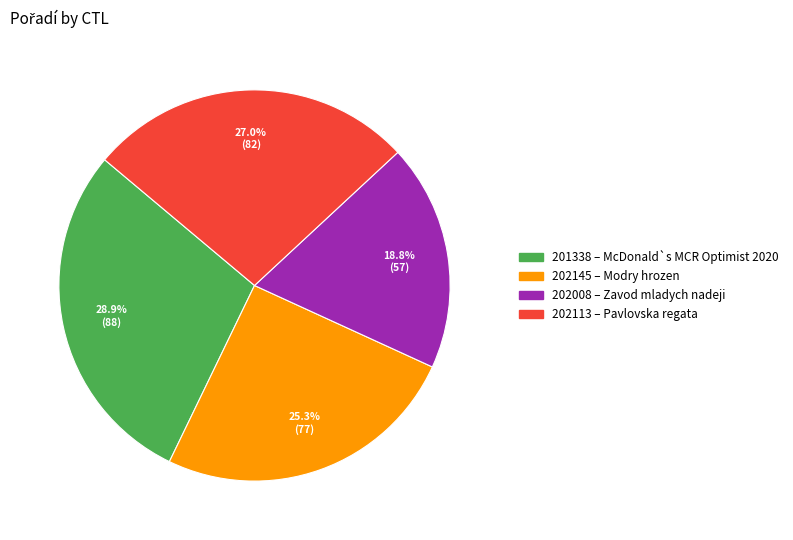

To the nearest percent, what is the difference between the 202113 and 202145 slice percentages?

2%